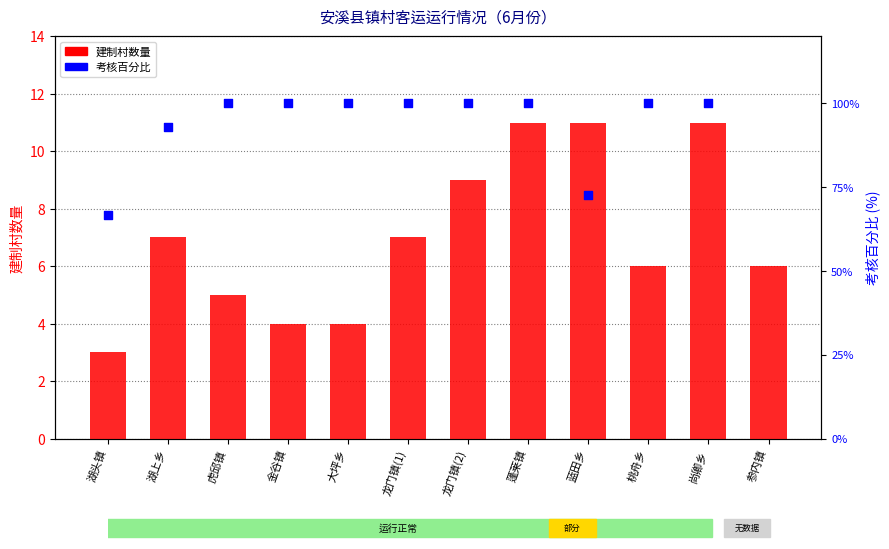

What is the ratio of the value at 蓝田乡 to the value at 参内镇?

1.8